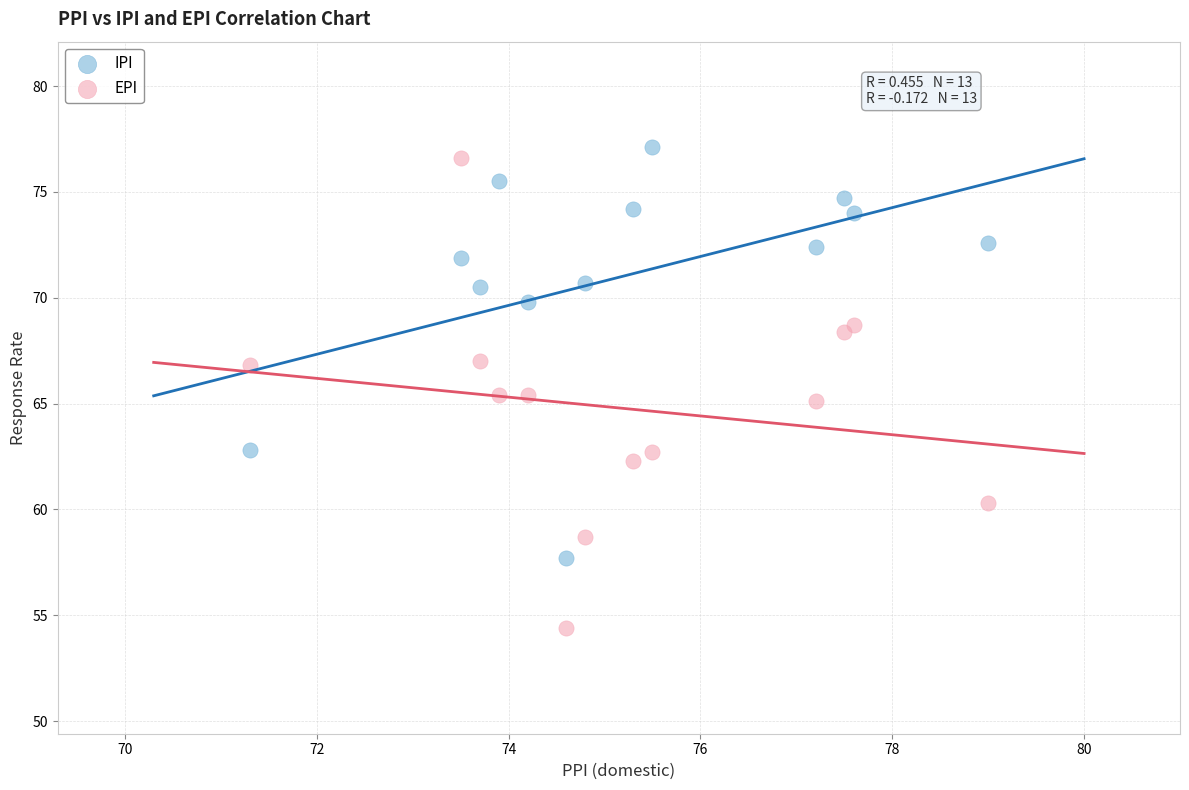

Which series has the widest spread of Y values?

EPI